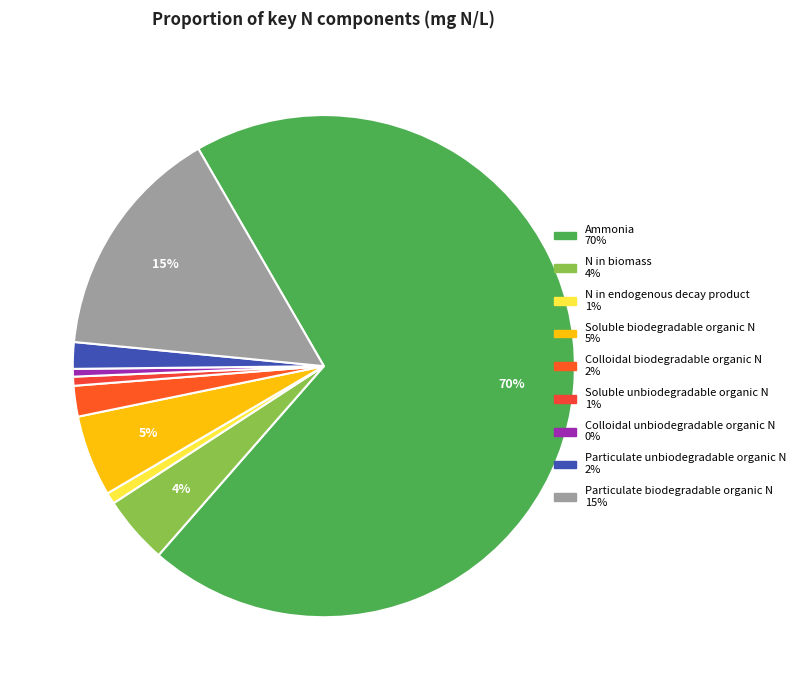

True or false: Particulate unbiodegradable organic N accounts for 1% of the total.

False